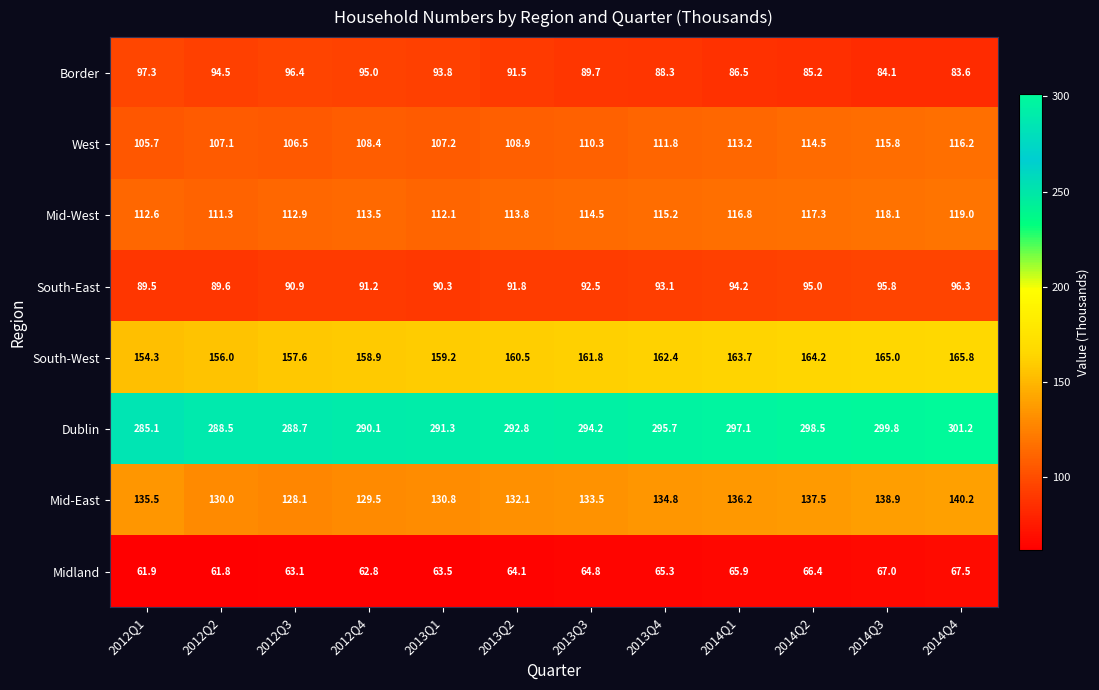

True or false: Dublin has a value of 439.0 at 2012Q1.

False